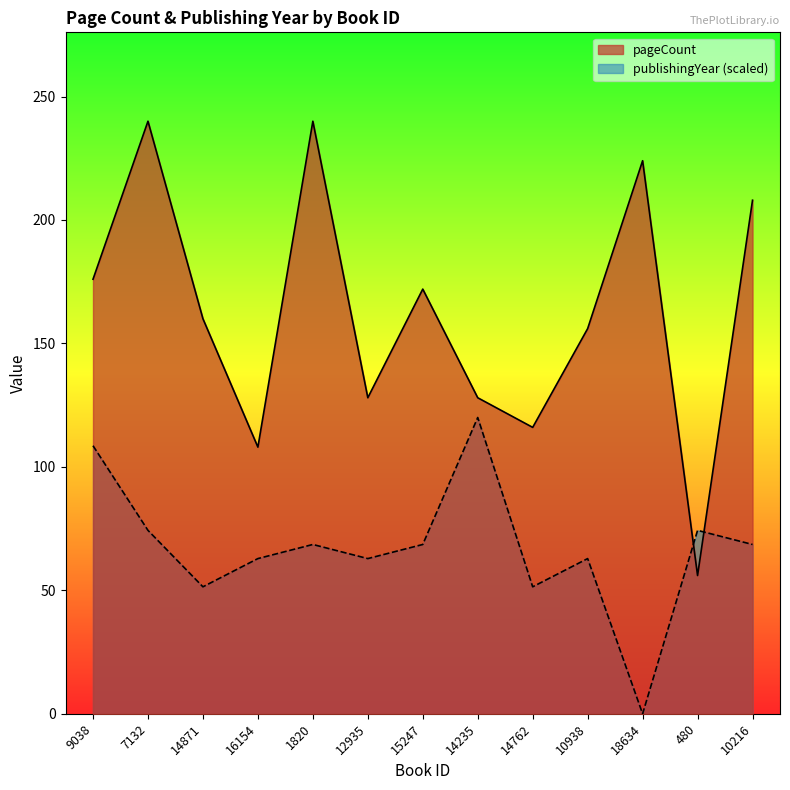

What is the difference between the maximum and minimum values in the publishingYear series?

120.0